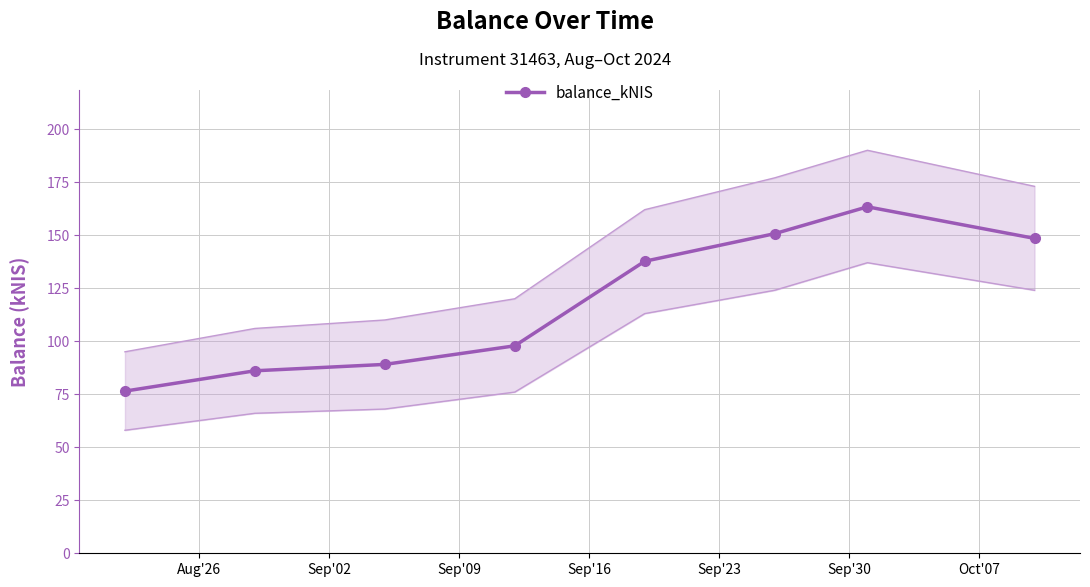

What is the value of the balance_kNIS point at the 6th from the left?

150.7